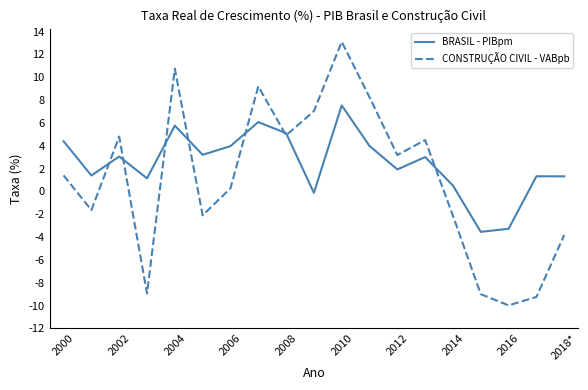

What is the smallest value displayed?

-10.0